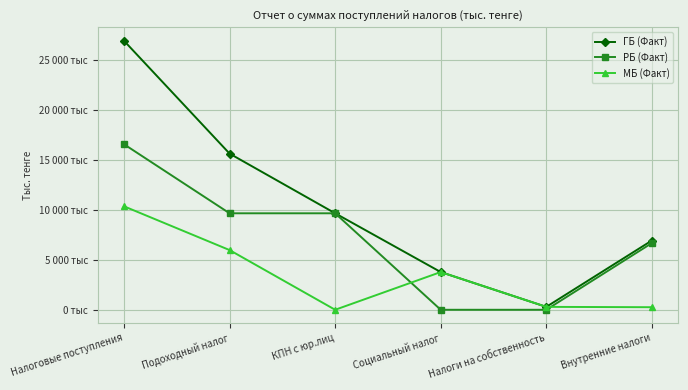

At which label does МБ (Факт) first exceed 3779443?

Налоговые поступления